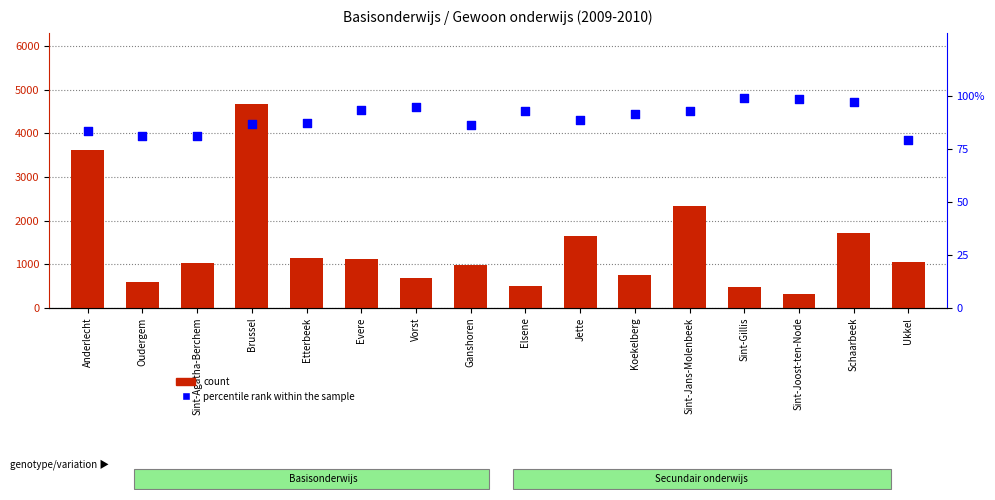

At how many categories does at least one series exceed 759?

11